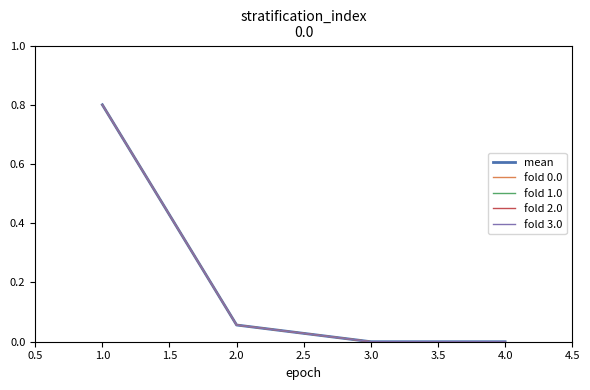

What is the approximate value of mean at 1.0?

0.8